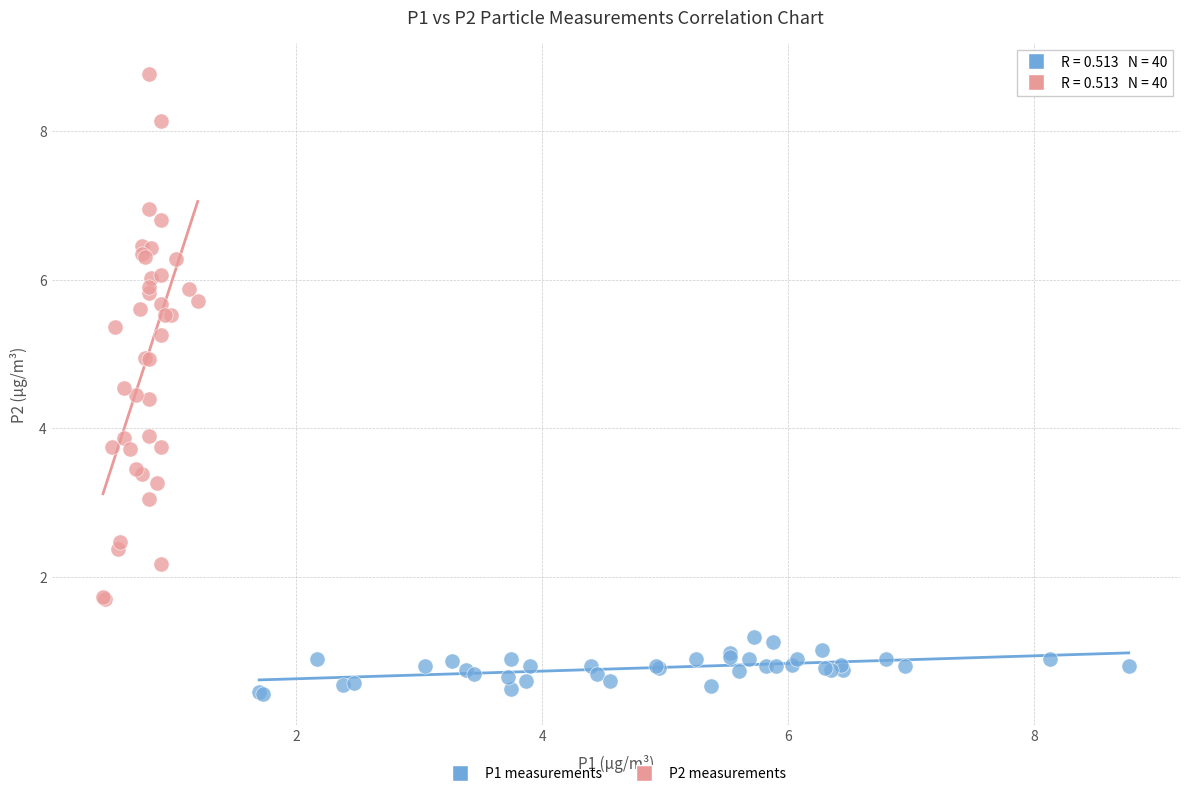

Which series reaches the maximum Y coordinate?

P2 measurements